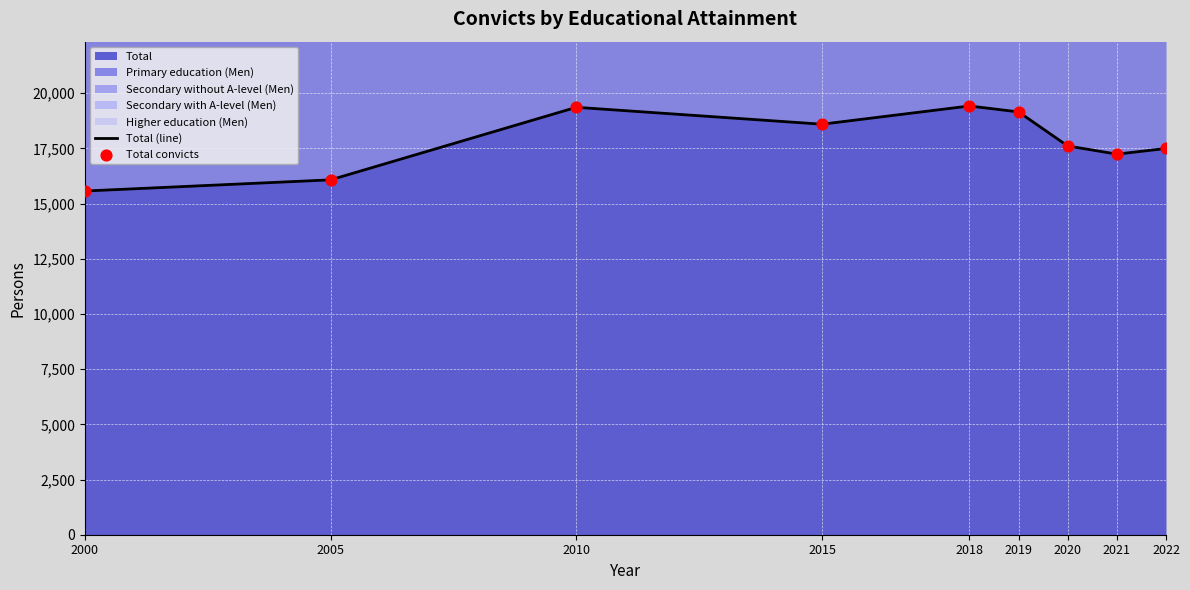

What is the total value across all series at 2020?

35224